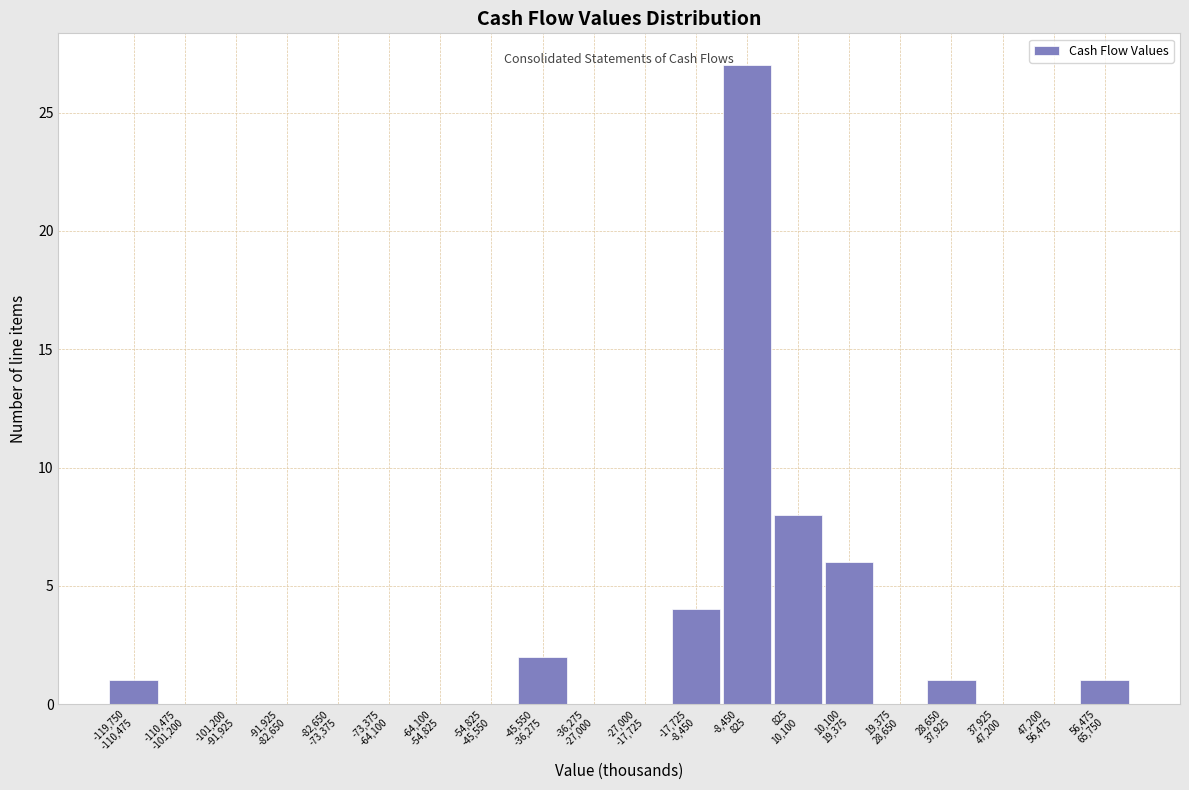

What is the greatest value displayed?

27